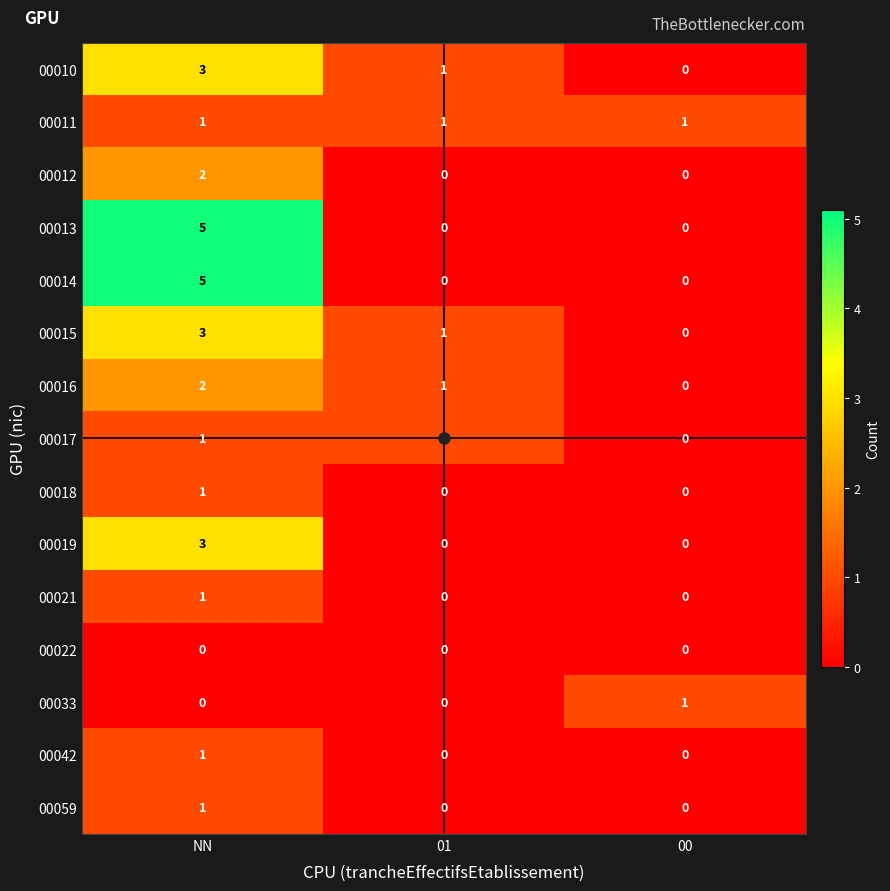

What is the total value across all series at NN?

29